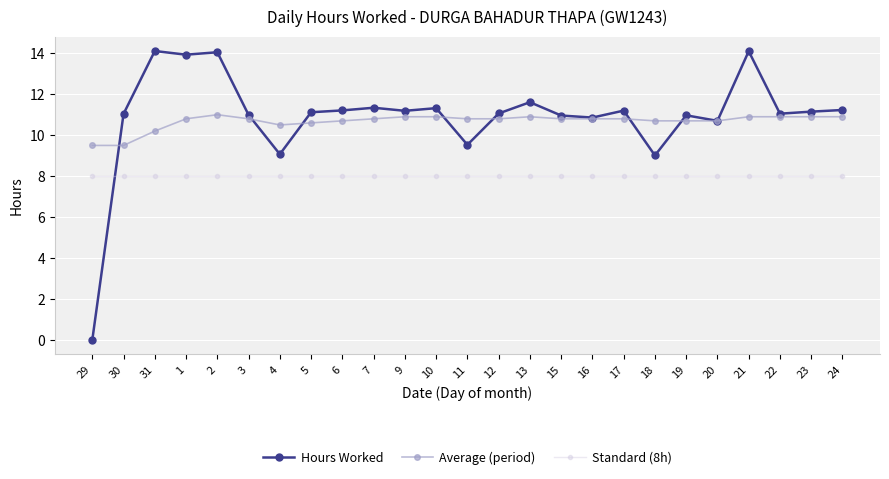

True or false: Average (period) and Standard (8h) intersect in this chart.

False